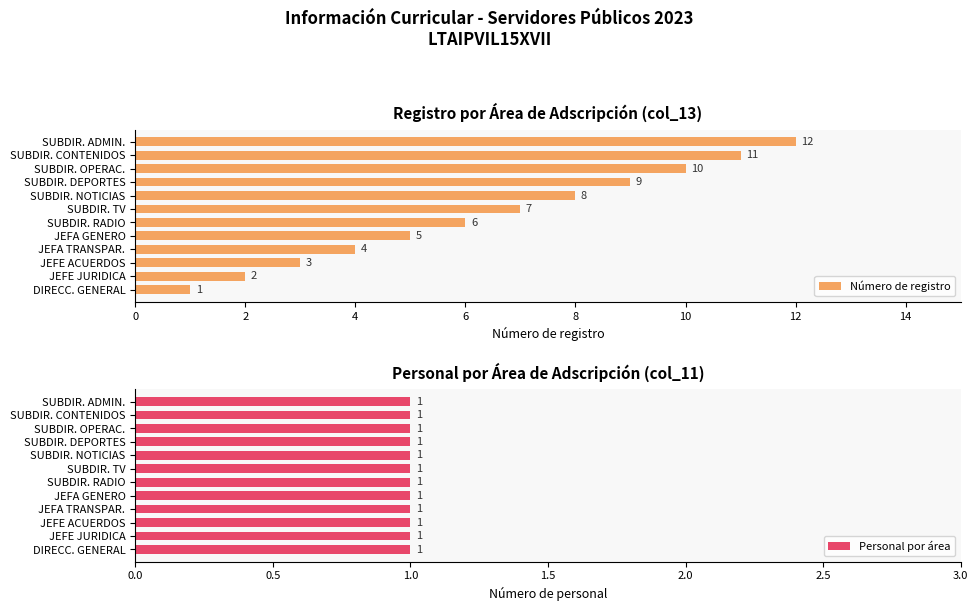

Is it true that Número de registro equals 6 at SUBDIR. RADIO?

True